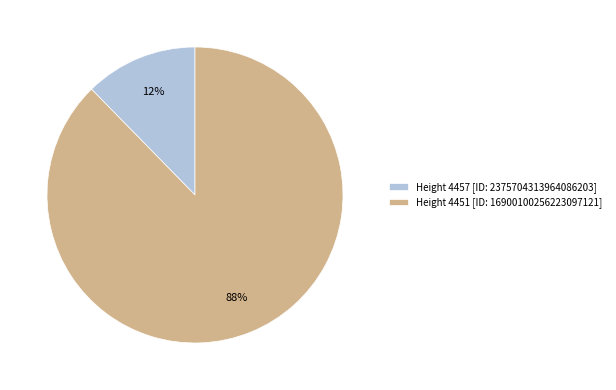

Count the number of slices in the pie.

2